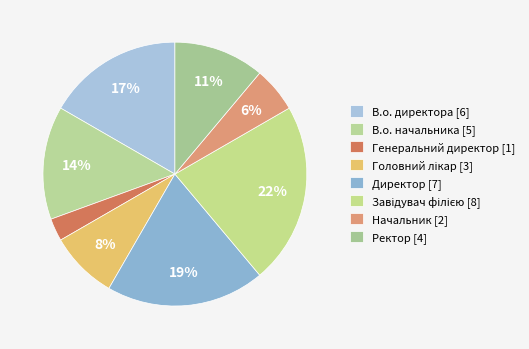

Approximately how many times larger is the value at Ректор compared to Генеральний директор?

4.0